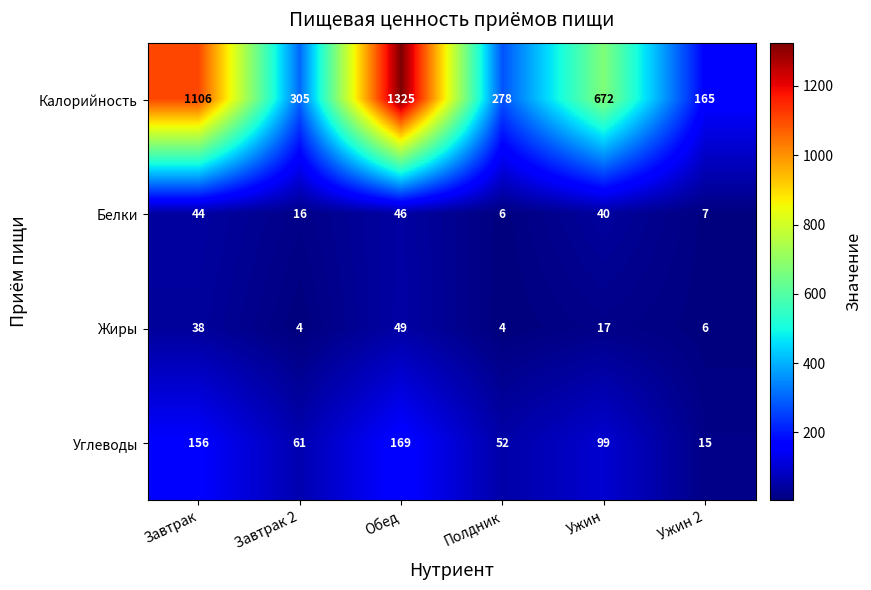

At which category does the chart reach its peak across all series?

Обед